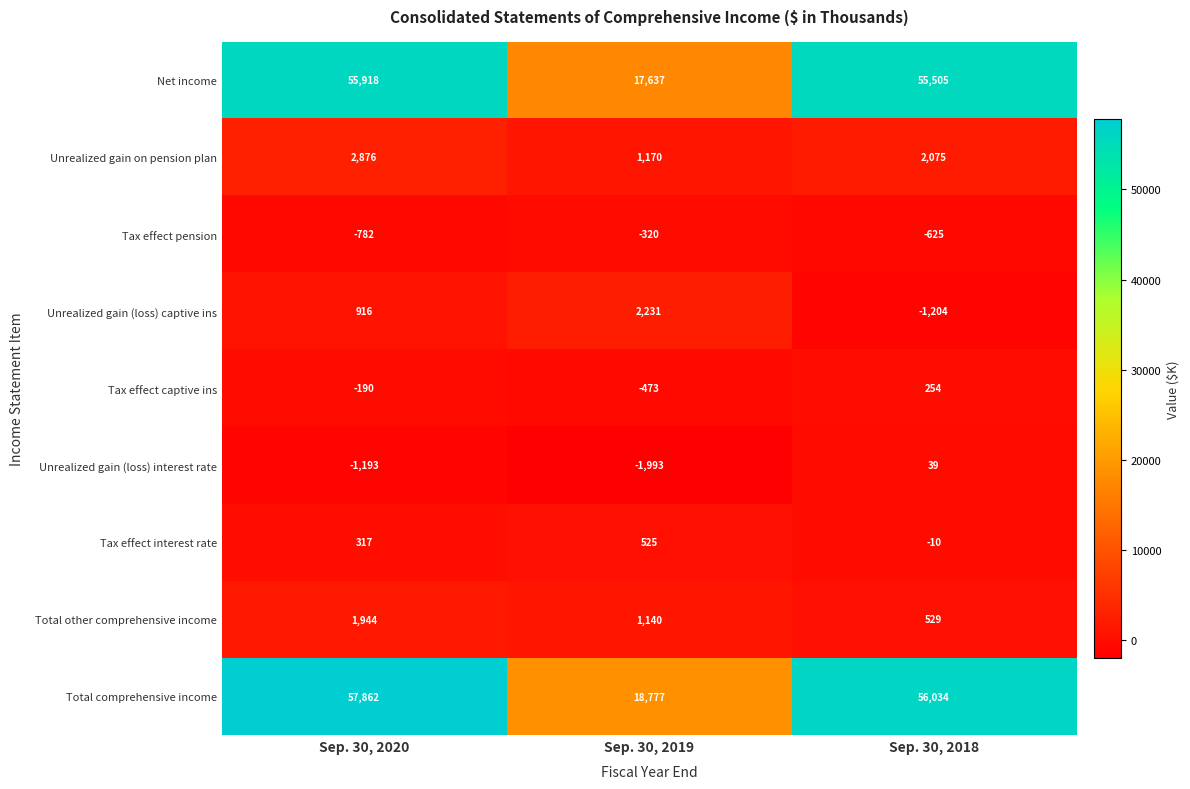

Read the Total comprehensive income value at Sep. 30, 2020, to the nearest 50.

57850